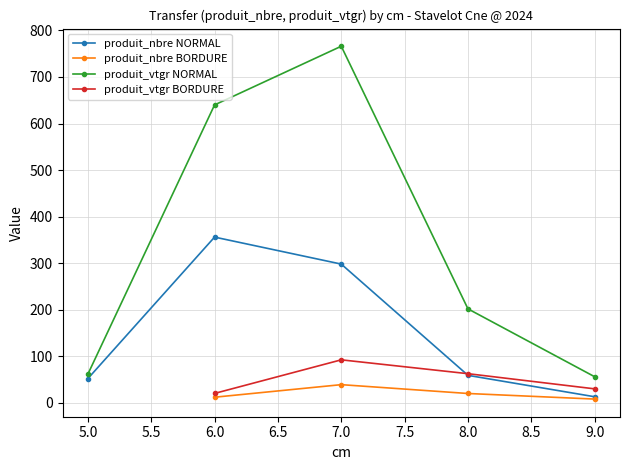

True or false: produit_vtgr has a value of 61.5 at 5.

True